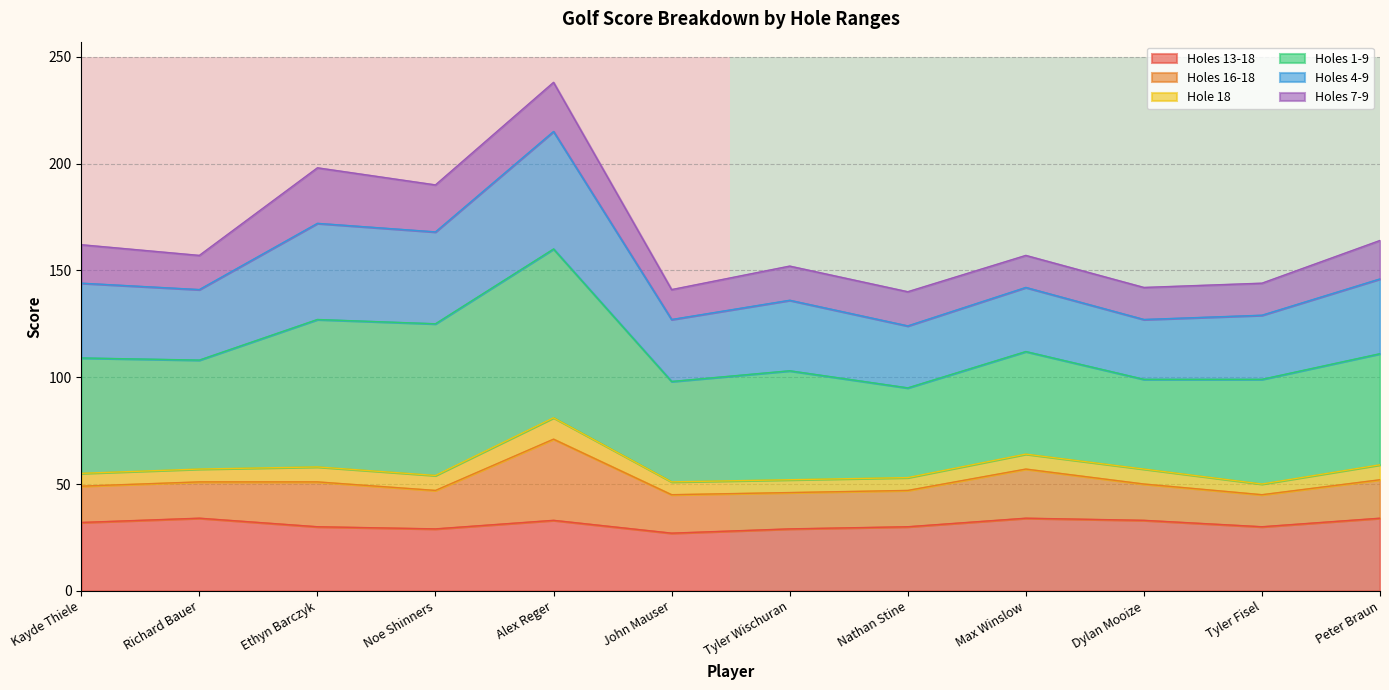

The Holes 13-18 series shows 27 at John Mauser. True or false?

True